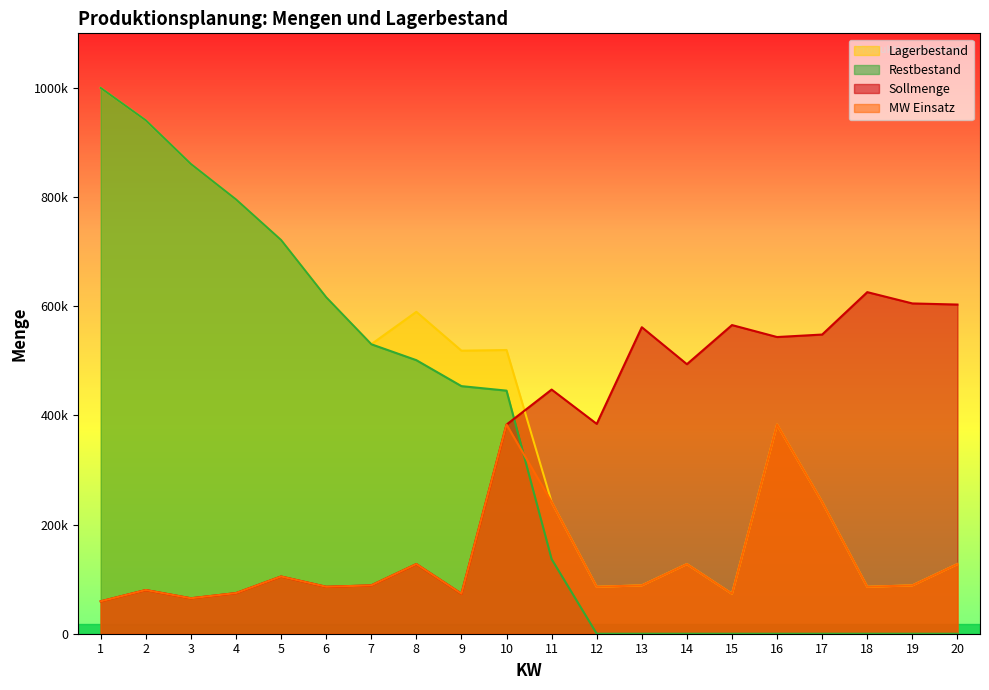

What is the total value across all series at 18?

797830.1